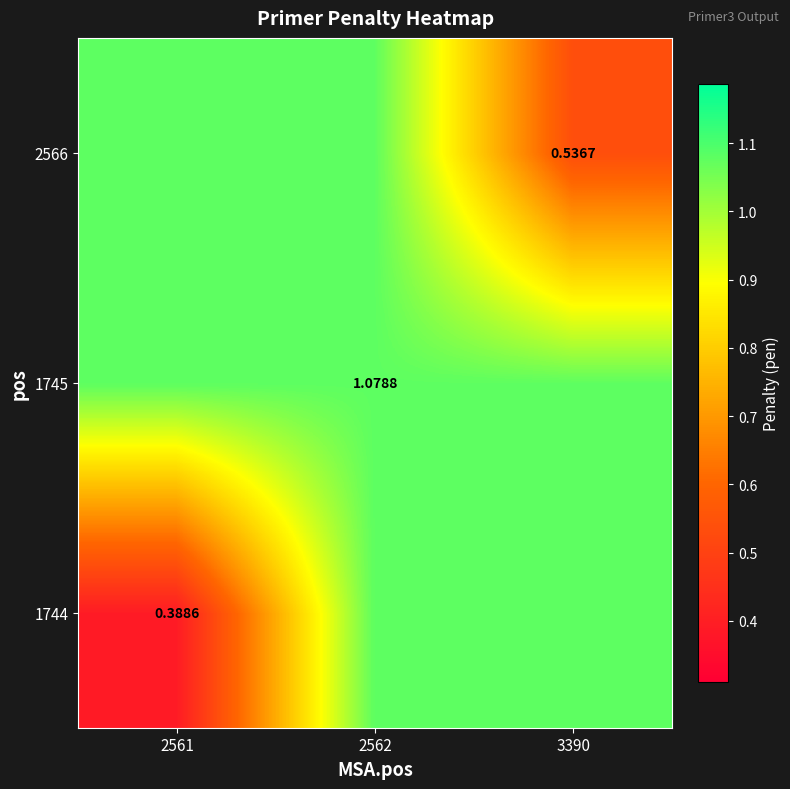

Which category has the highest value across all series?

2562